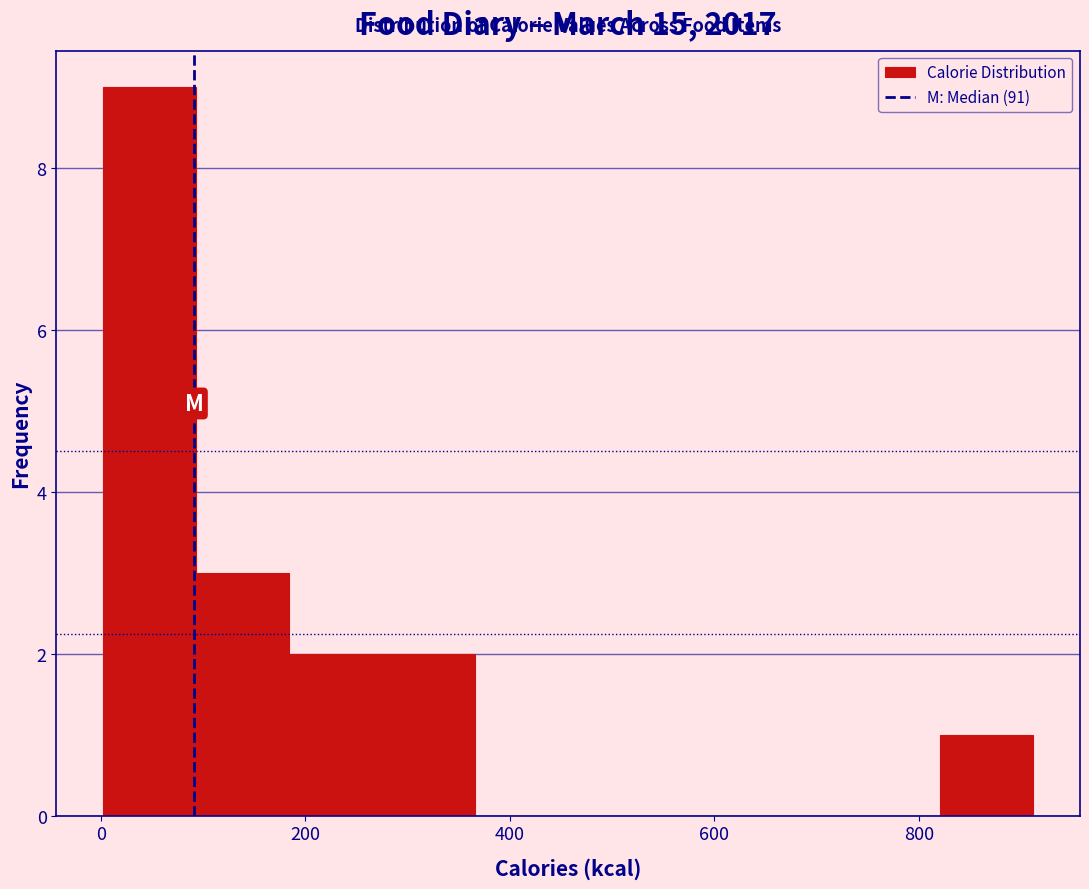

Reading left to right, transcribe this chart: for each bar, give the range it covers on the x-axis and its height. Neither the bar edges nor the heights are printed on the chart, so give them approximately, as read against the axes.

0 to 100: 9
100 to 180: 3
180 to 280: 2
280 to 360: 2
360 to 460: 0
460 to 540: 0
540 to 640: 0
640 to 740: 0
740 to 820: 0
820 to 920: 1